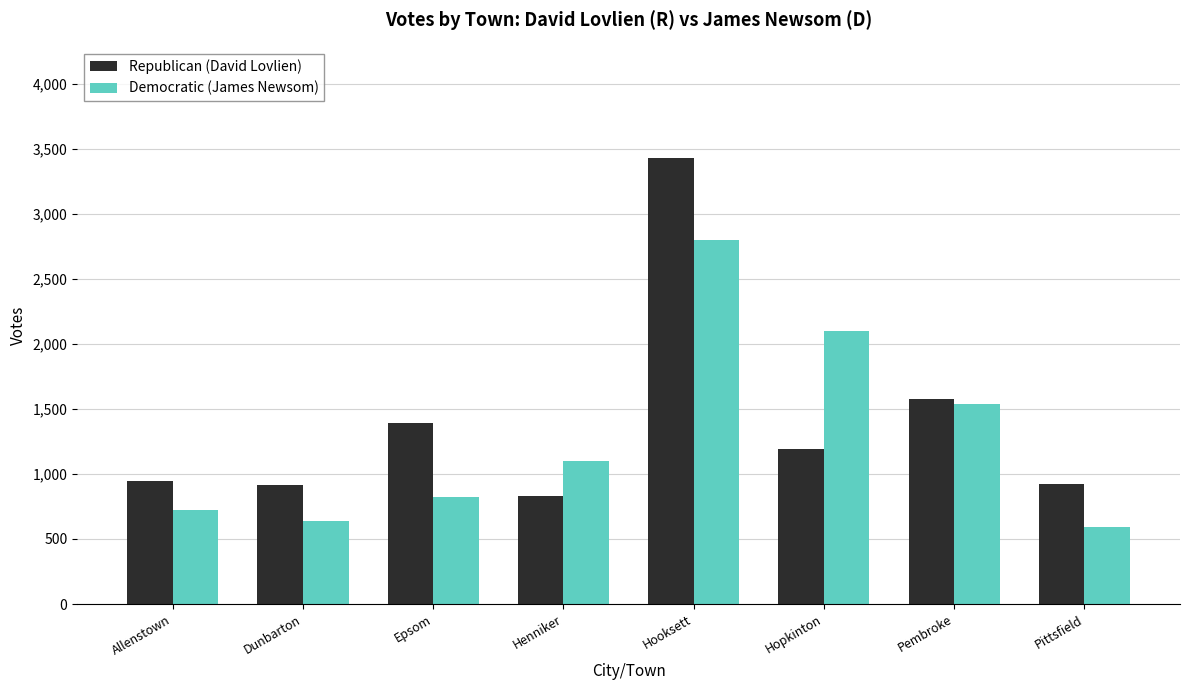

Rank the series by their average value, from lowest to highest.

Democratic (James Newsom), Republican (David Lovlien)